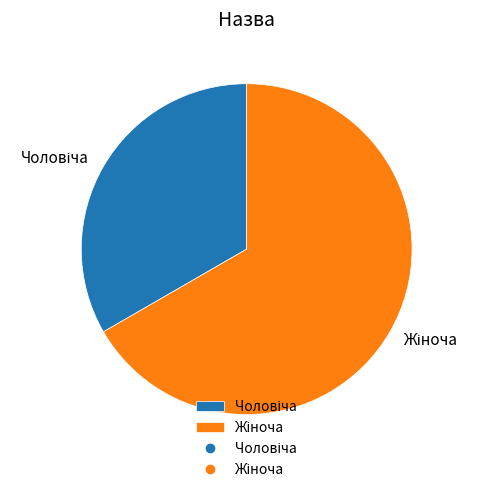

Is there a majority slice in this chart?

Yes